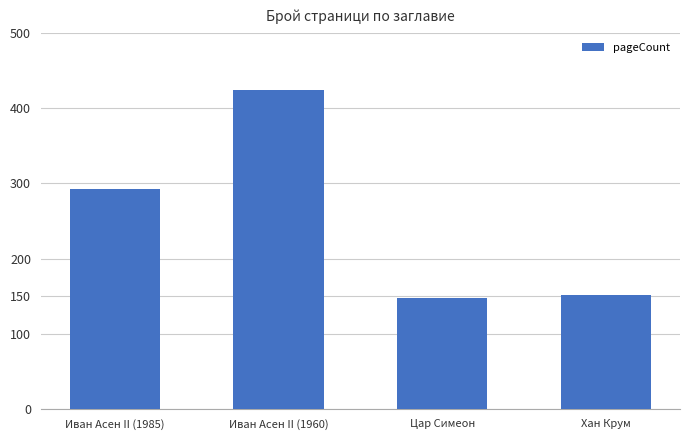

What is the greatest value displayed?

424